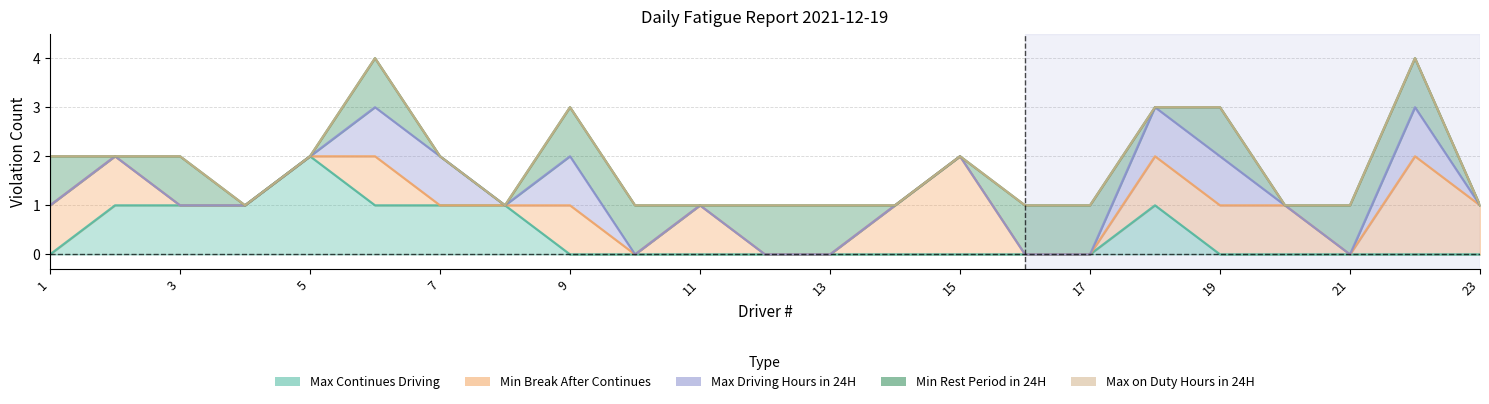

Where do Min Break After Continues and Min Rest Period in 24H first cross each other?

2 and 3